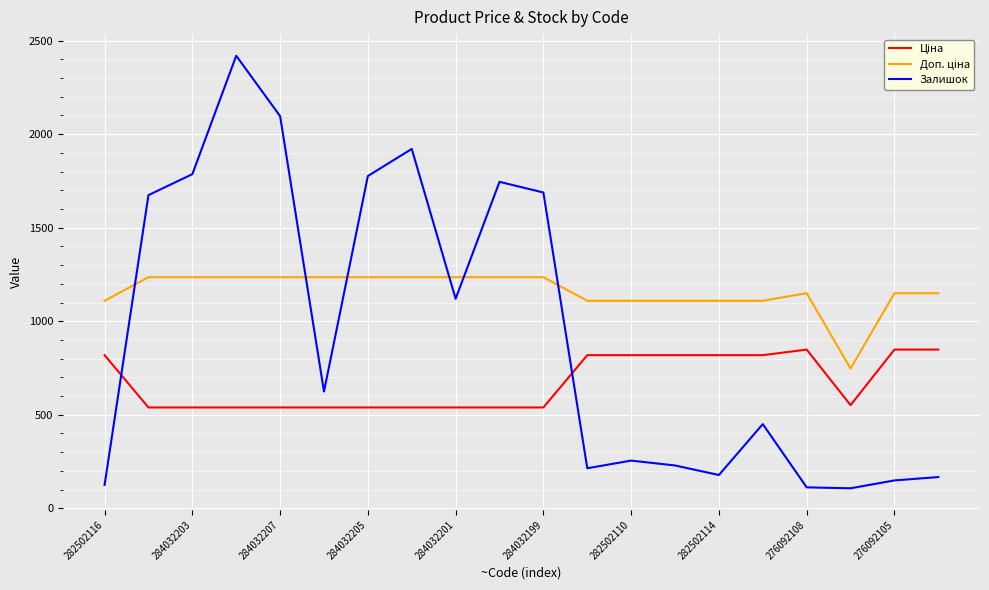

Which series has the widest spread of values?

Залишок